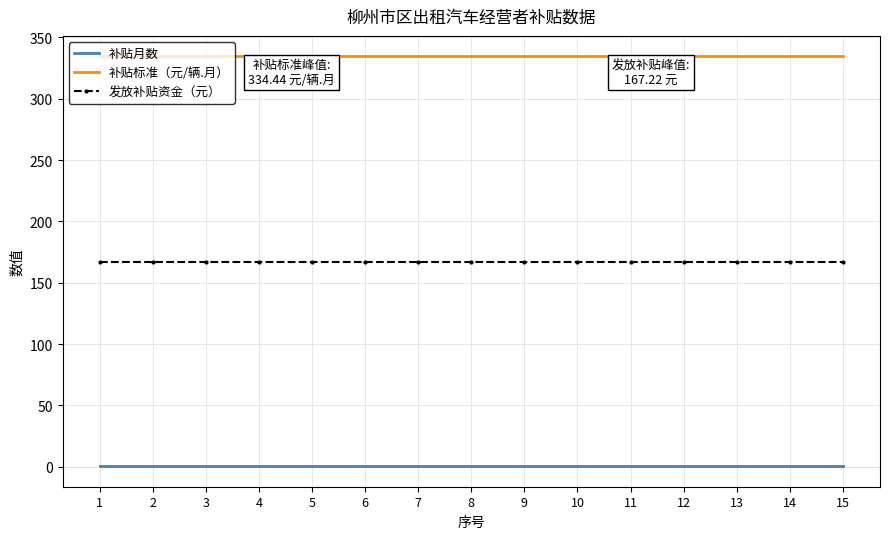

Which series has the largest total across all categories?

补贴标准（元/辆.月）